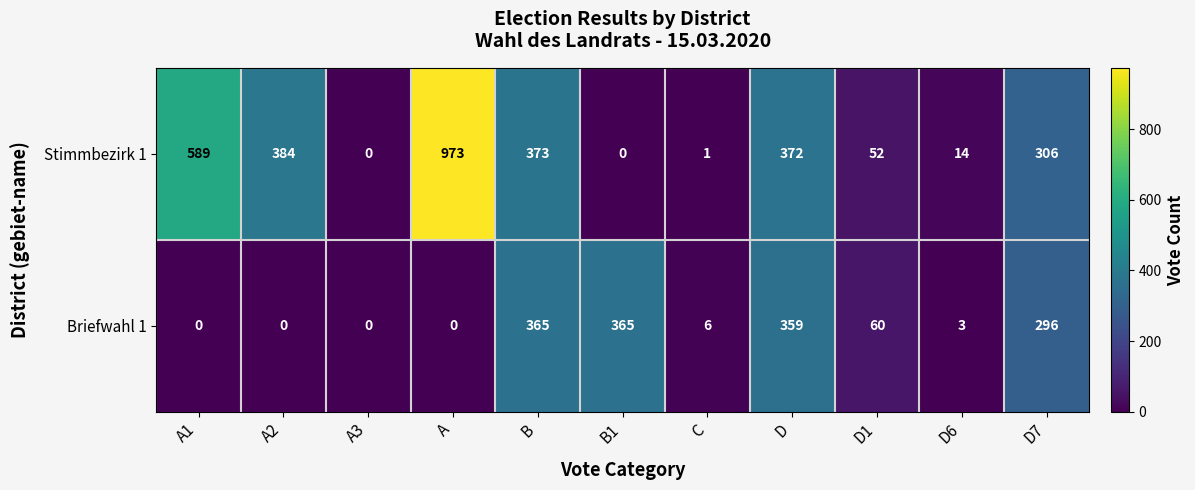

Rank the series at A from highest to lowest value.

Stimmbezirk 1, Briefwahl 1